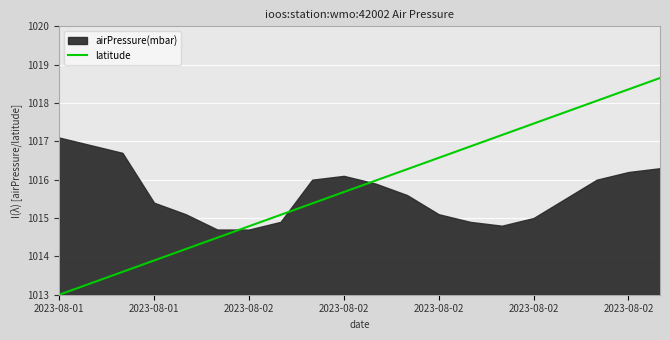

Which label corresponds to the smallest value in the chart?

2023-08-01